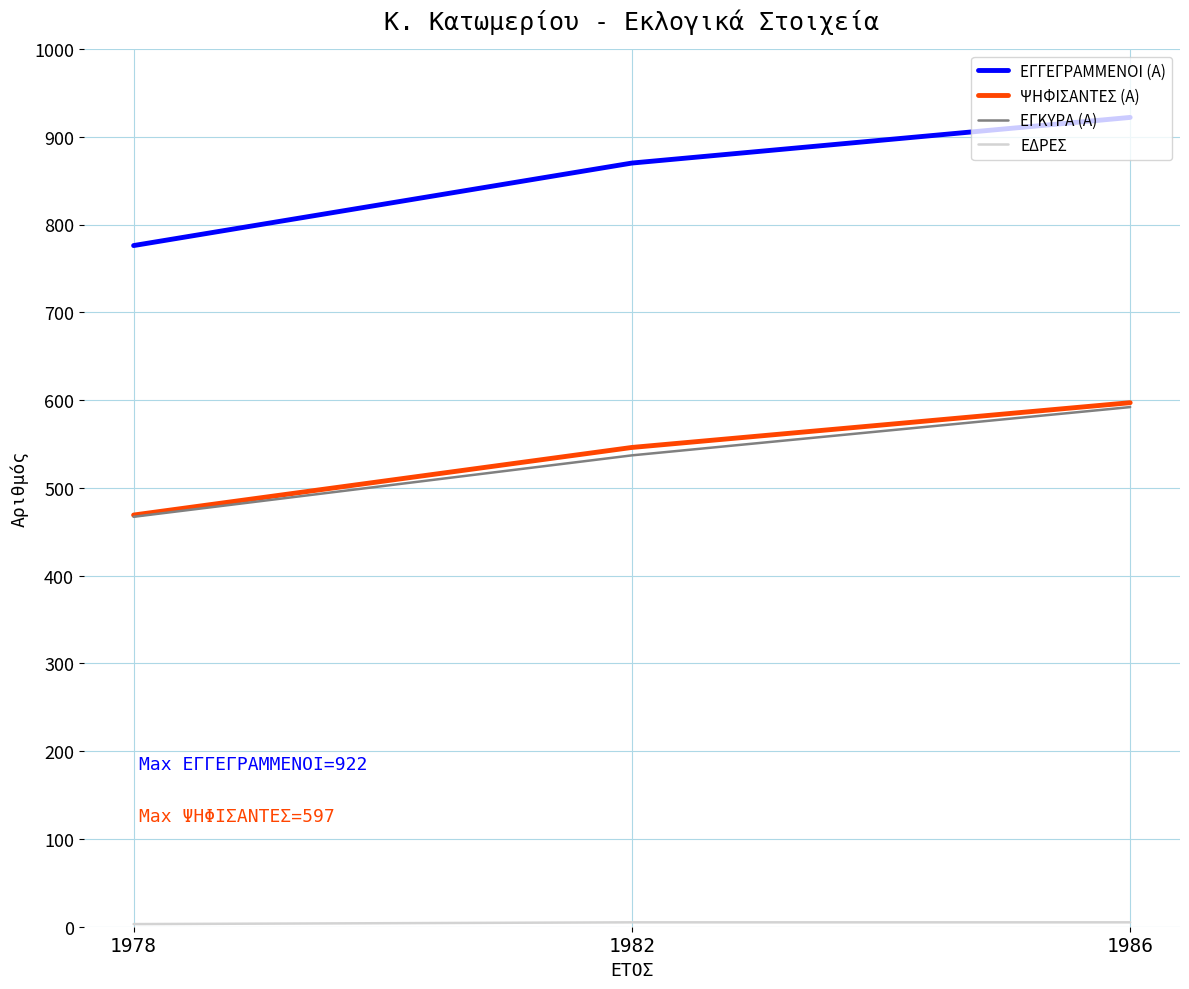

Is the value of ΕΓΚΥΡΑ (Α) at 1986 greater than the value of ΨΗΦΙΣΑΝΤΕΣ (Α) at 1978?

Yes